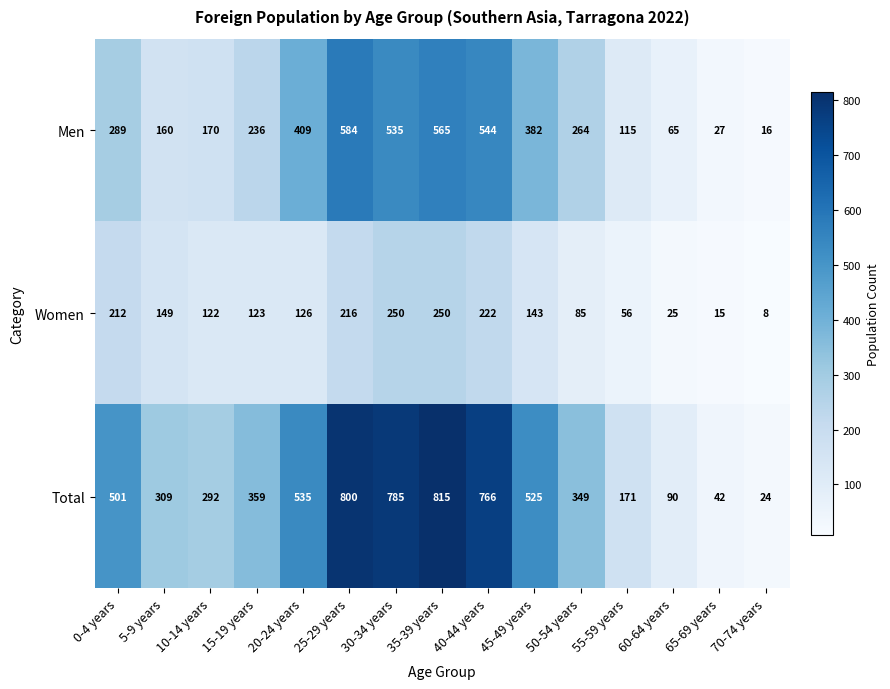

At which label is Total closest to 419?

15-19 years